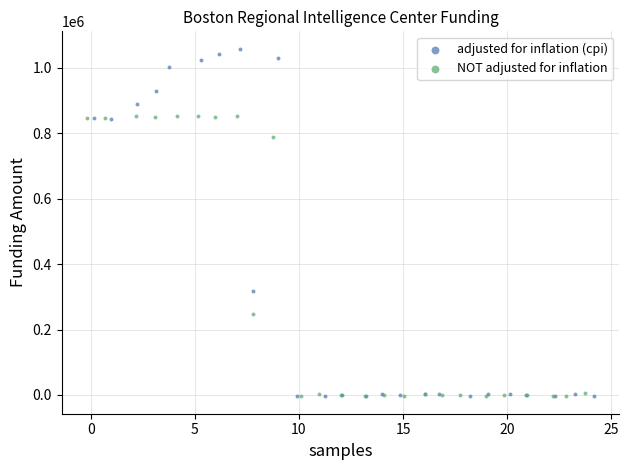

Which series contains the highest Y value?

adjusted for inflation (cpi)